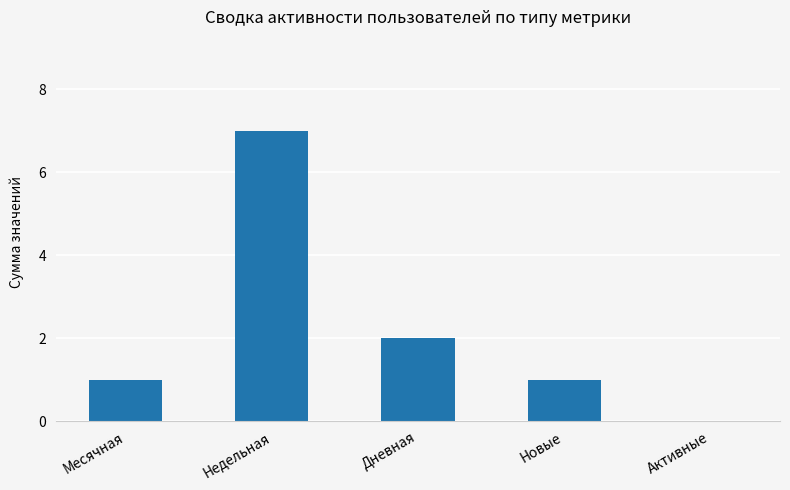

Which category has the highest value across all series?

Недельная